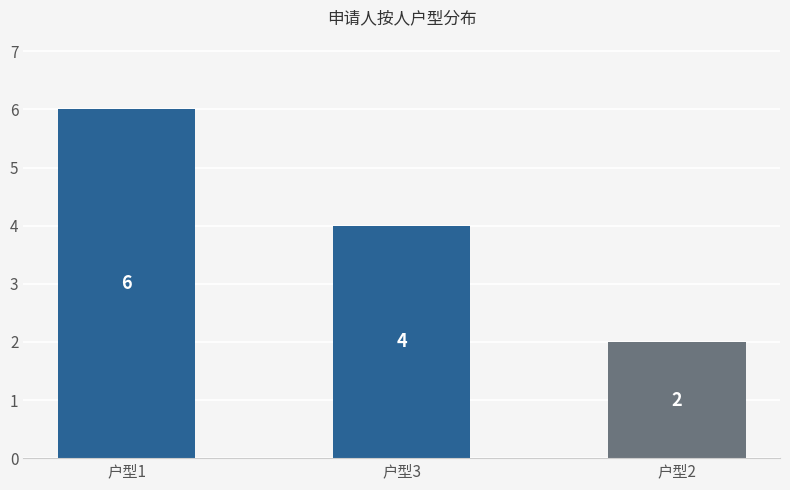

What is the average value?

4